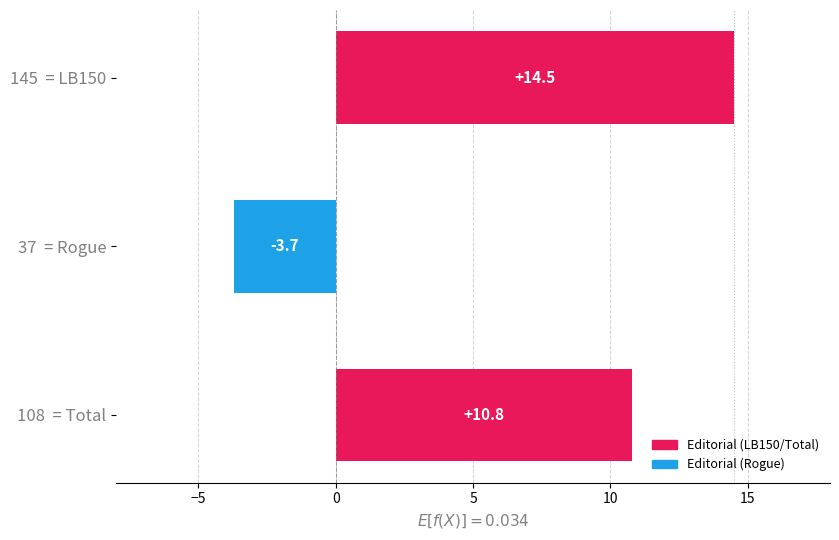

What is the smallest value displayed?

-3.7